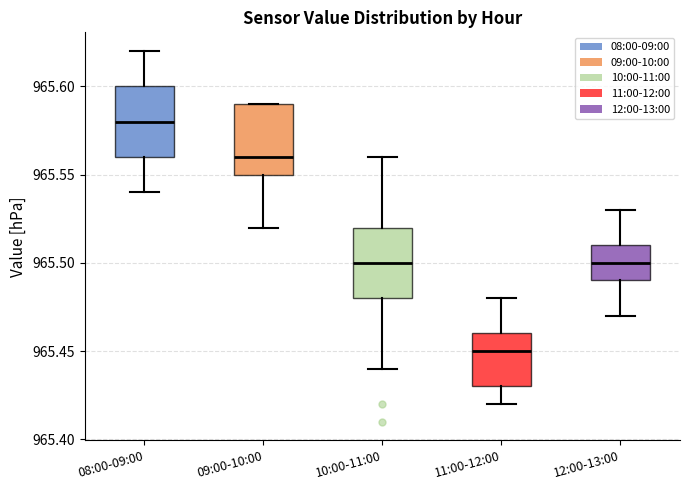

Which box has the lowest median line?

11:00-12:00